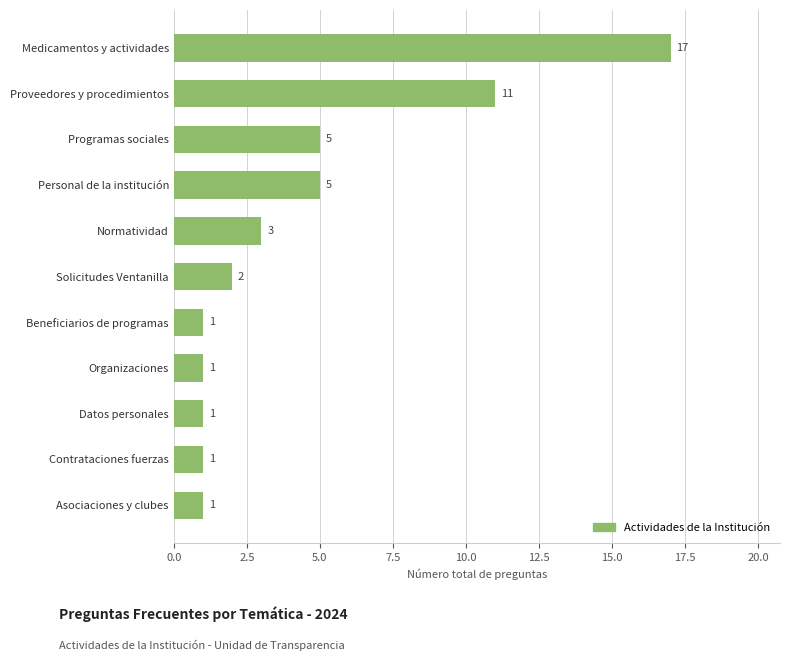

What is the ratio of the value at Contrataciones fuerzas to the value at Asociaciones y clubes?

1.0